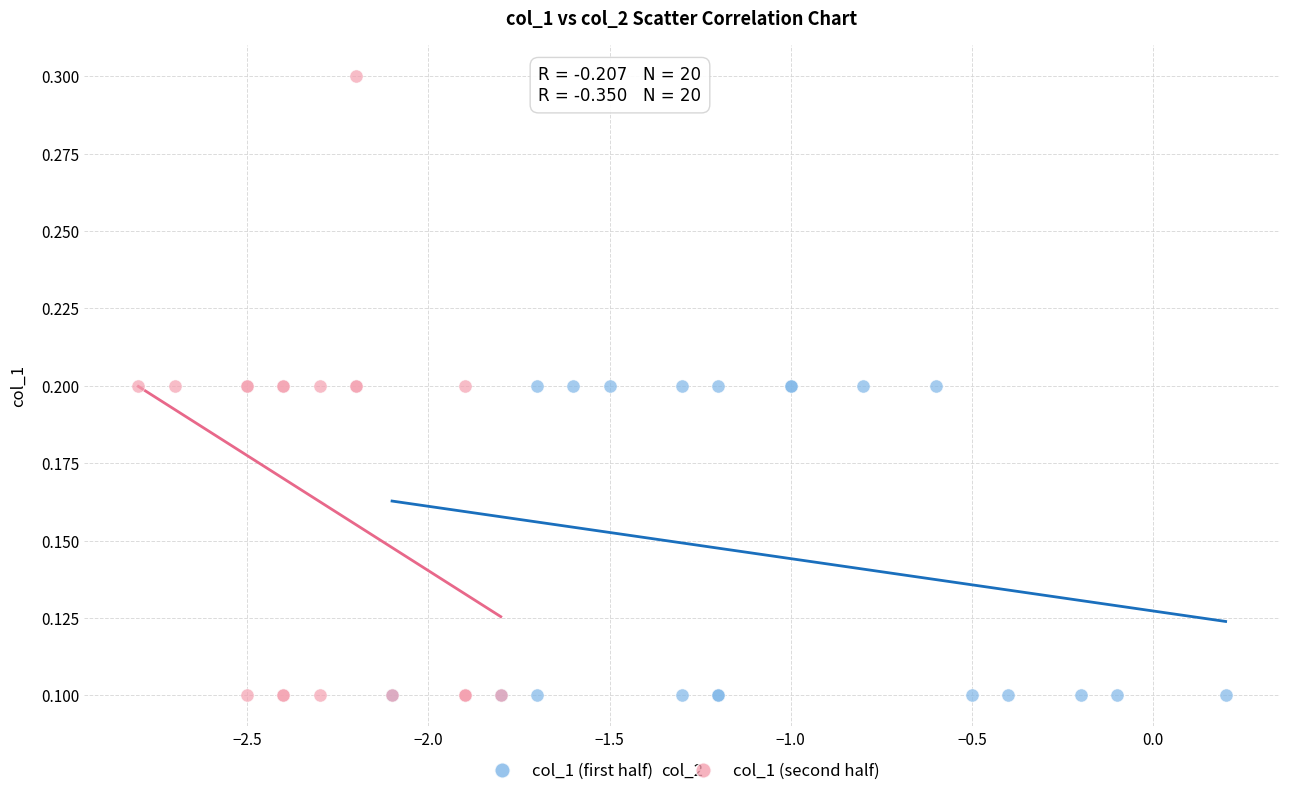

Which series has the largest Y range (max minus min)?

col_1 (second half)